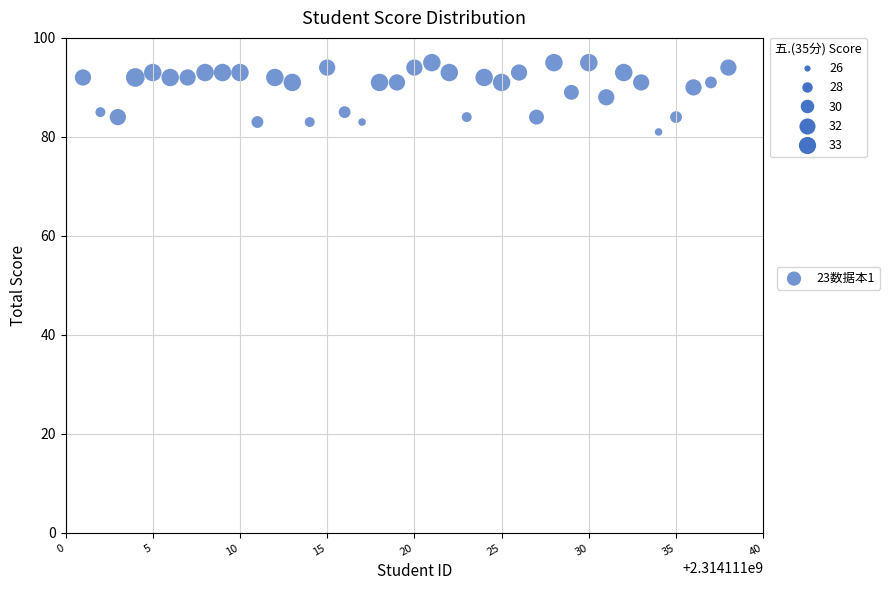

What is the range of X values (max minus min)?

37